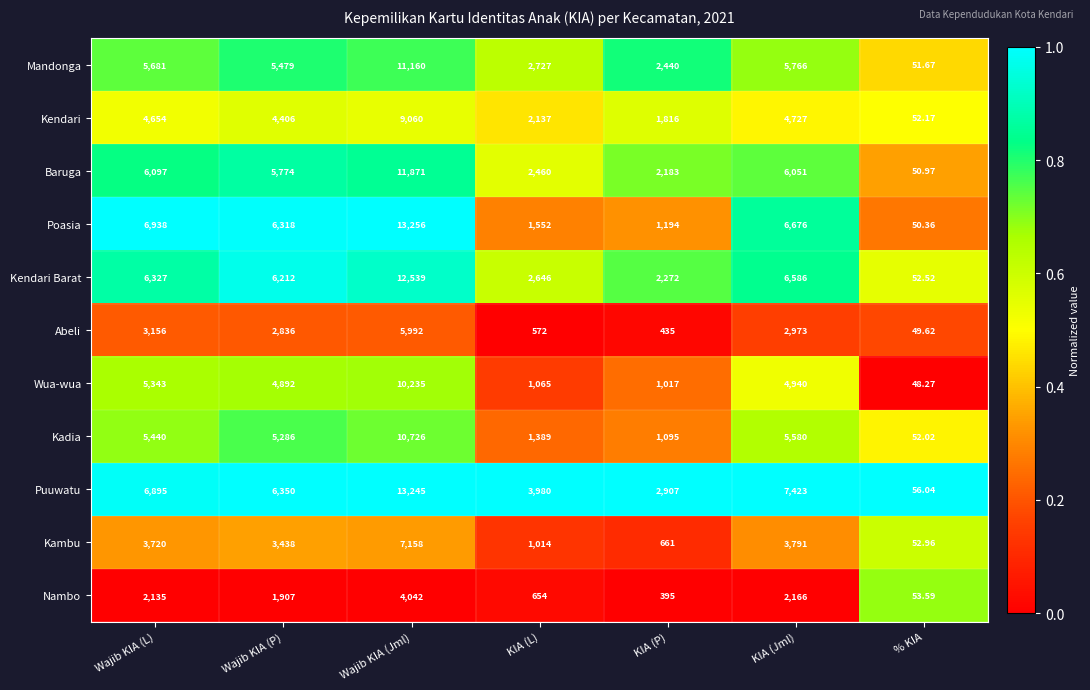

At which label does Abeli reach its minimum?

% KIA